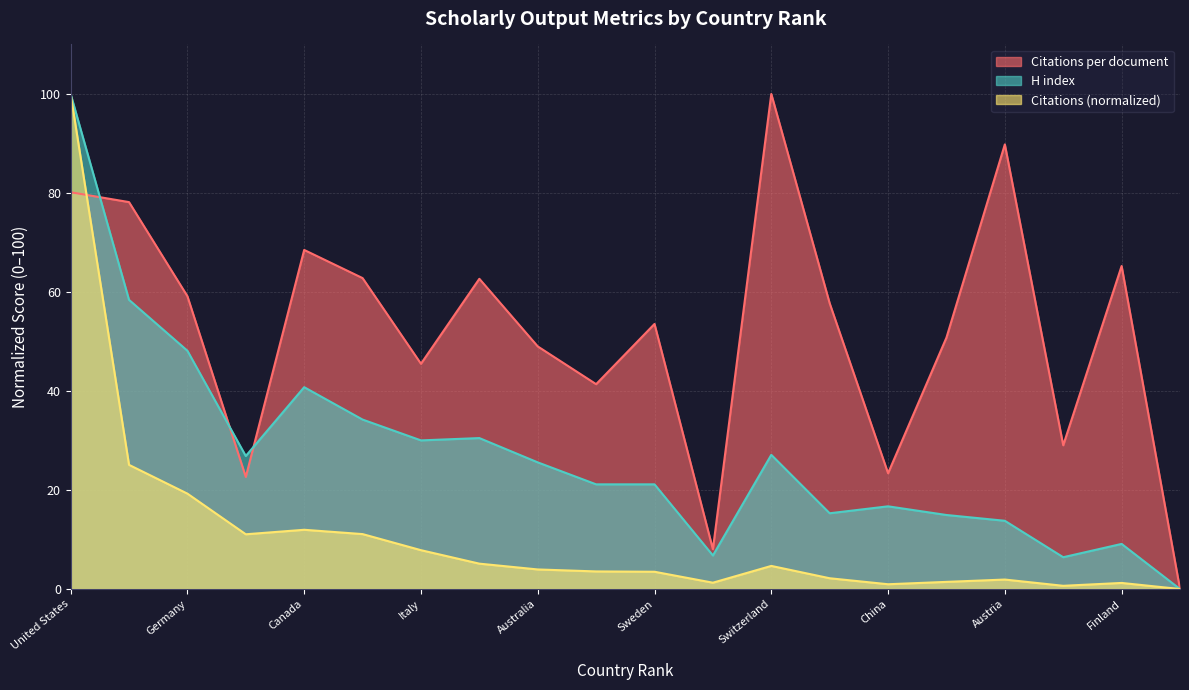

Where does the Citations (normalized) series first go above 3?

United States